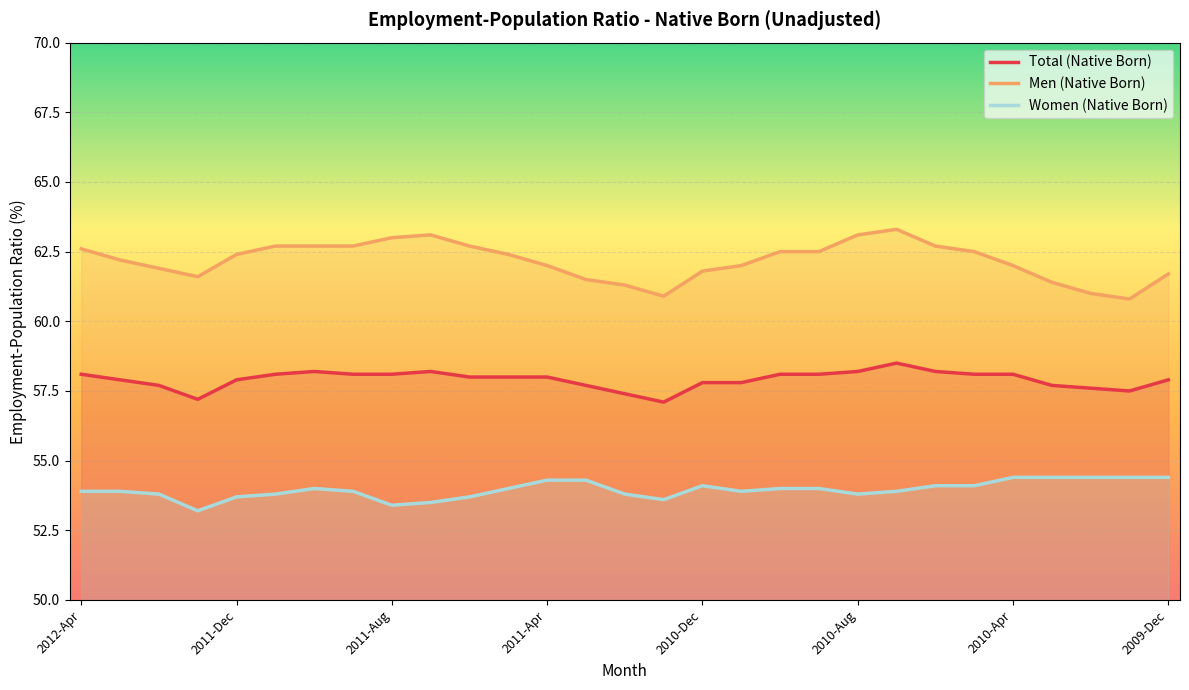

Which series has the widest spread of values?

Men (Native Born)